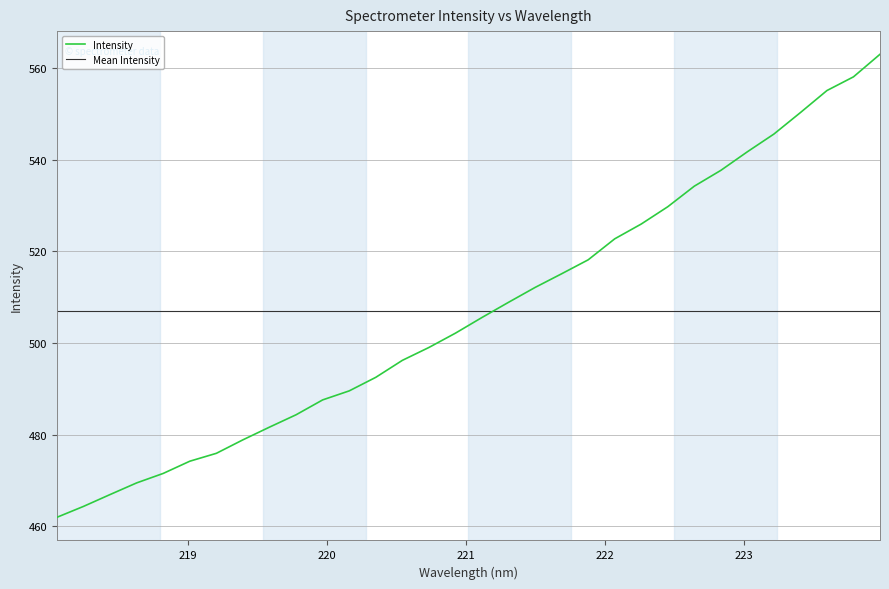

Does the chart have visible grid lines?

Yes